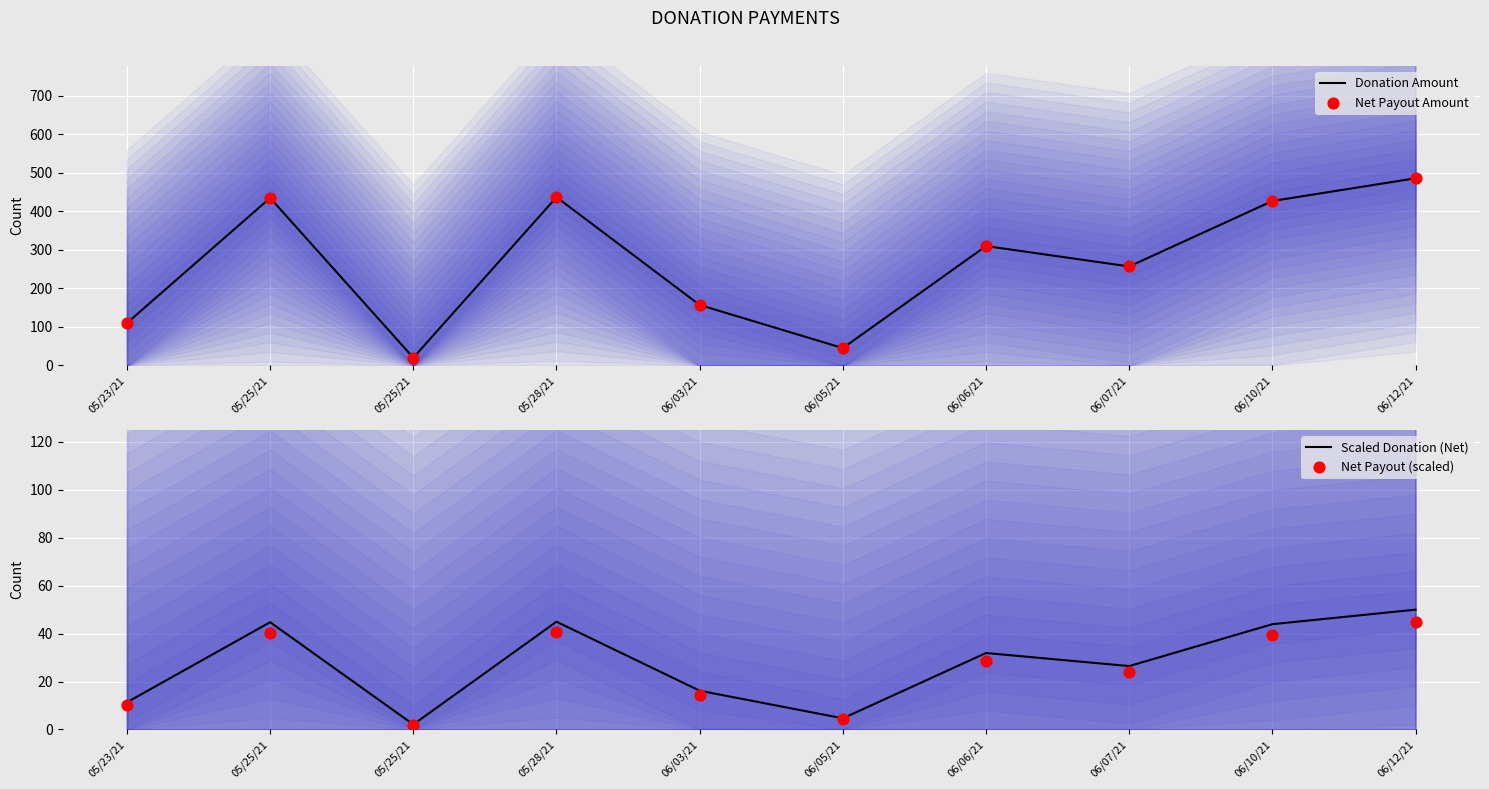

Which series has the largest Y range (max minus min)?

Donation Amount